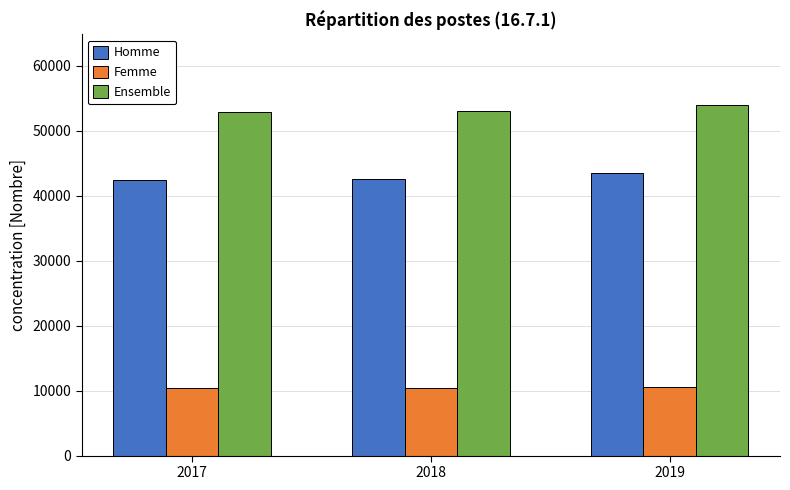

The value of Homme at 2017 is 42429. True or false?

True